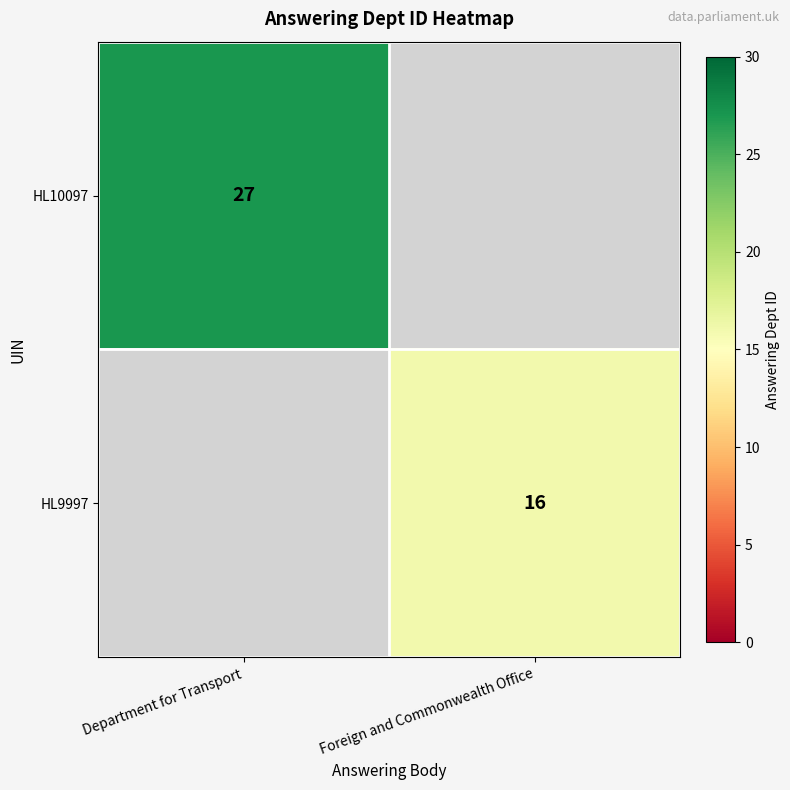

List the labels in order of row_0 value, smallest first.

Department for Transport, Foreign and Commonwealth Office